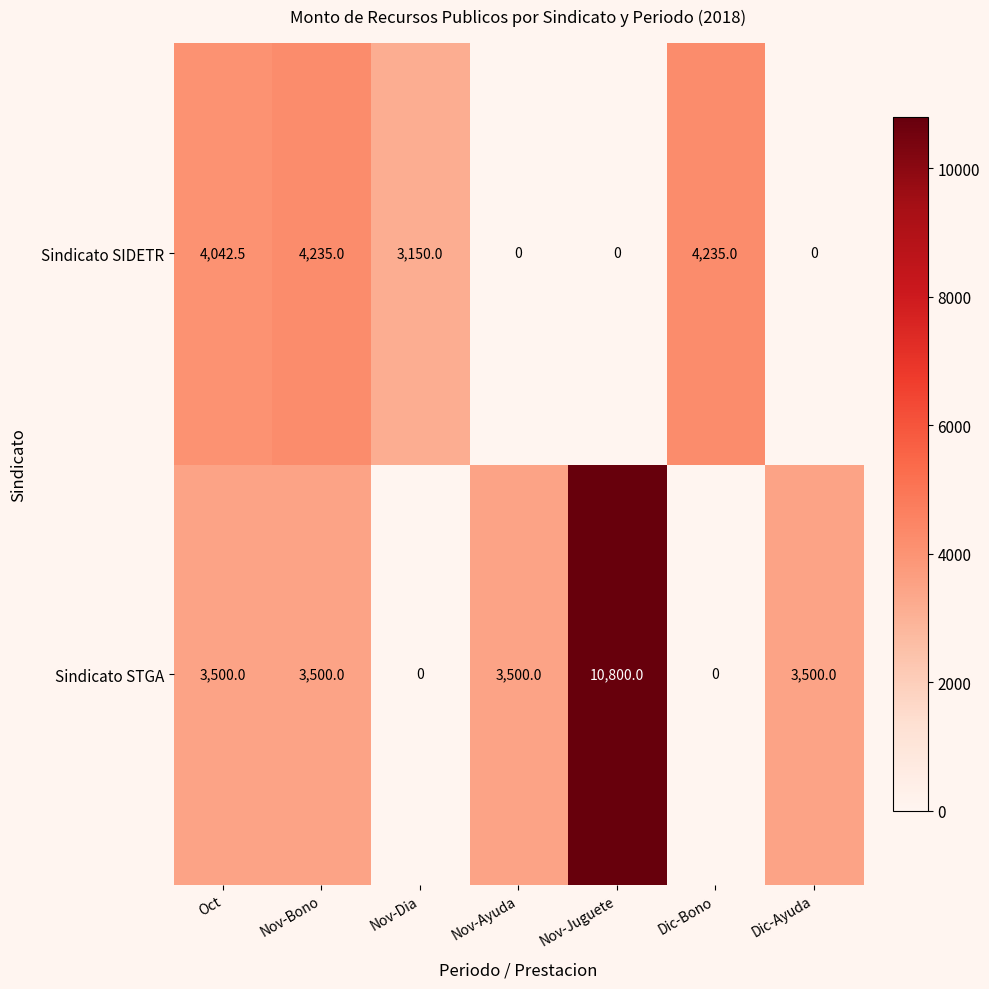

Reading left to right, transcribe all the data shown in this chart.

Sindicato SIDETR: 4042.5	4235.0	3150.0	0.0	0.0	4235.0	0.0
Sindicato STGA: 3500.0	3500.0	0.0	3500.0	10800.0	0.0	3500.0